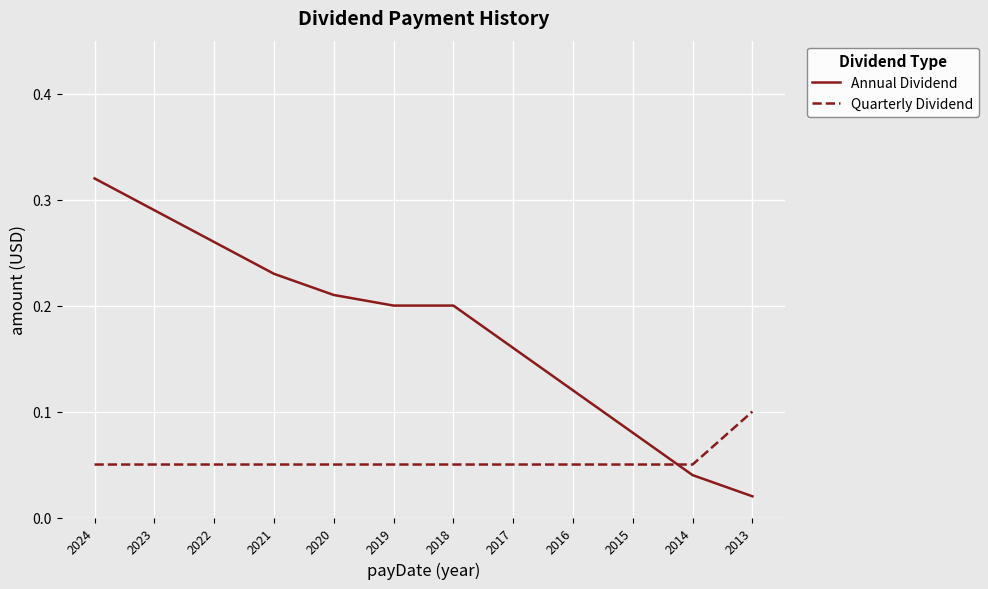

Which series ends up on top after the final intersection of Quarterly Dividend and Annual Dividend?

Quarterly Dividend